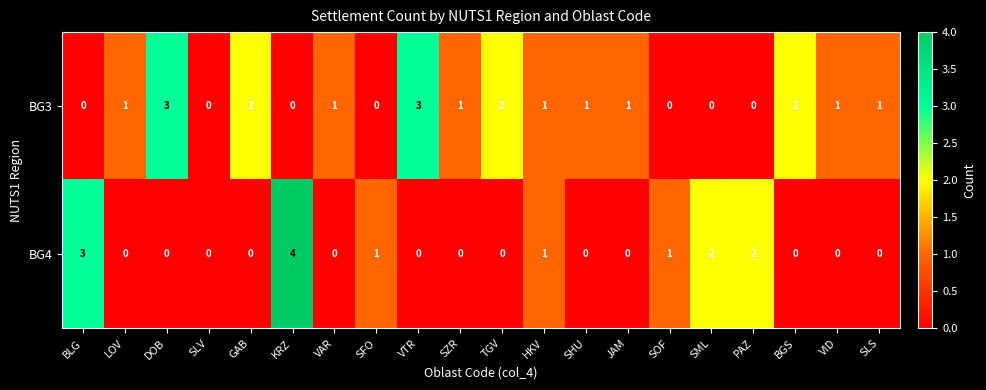

Which label corresponds to the largest value in the chart?

KRZ